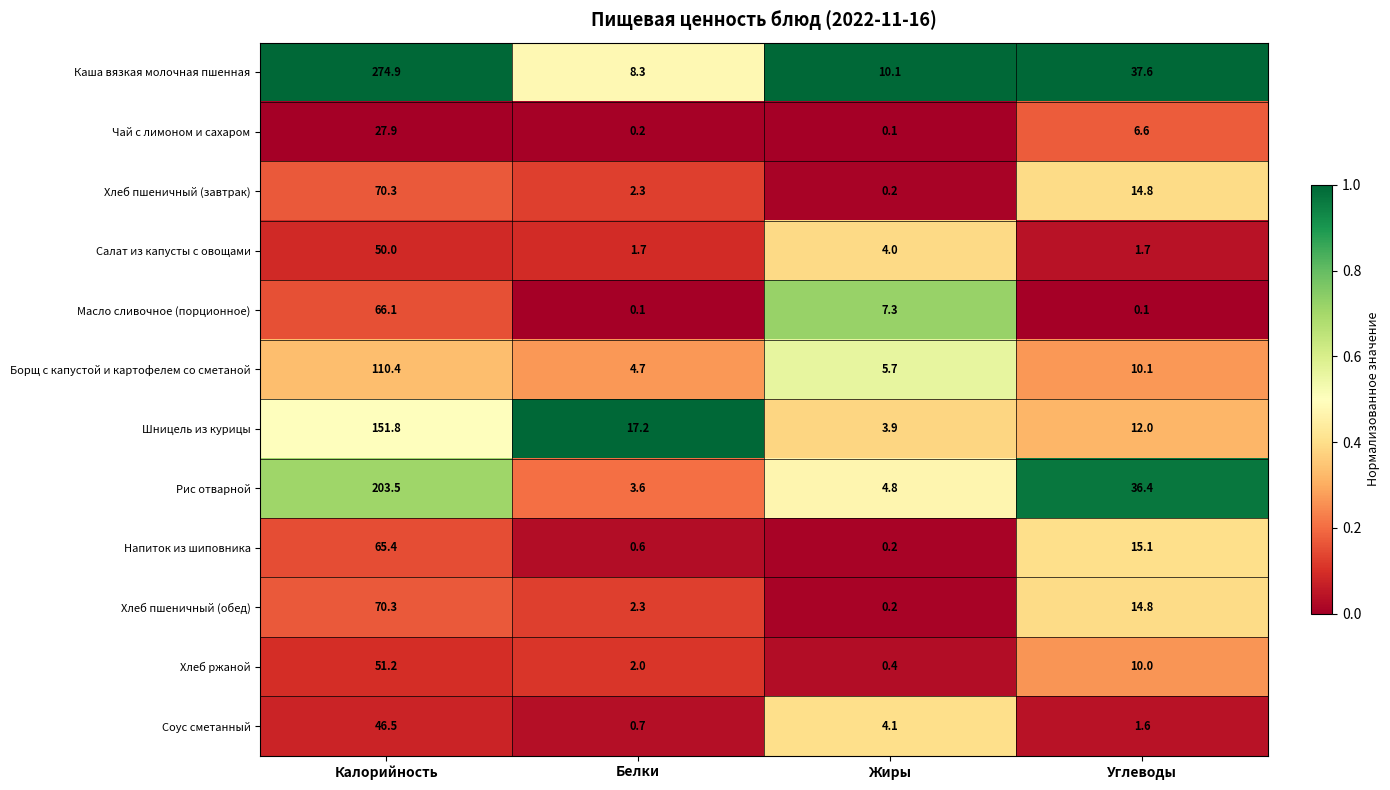

True or false: Хлеб пшеничный (завтрак) has a value of 14.8 at Углеводы.

True